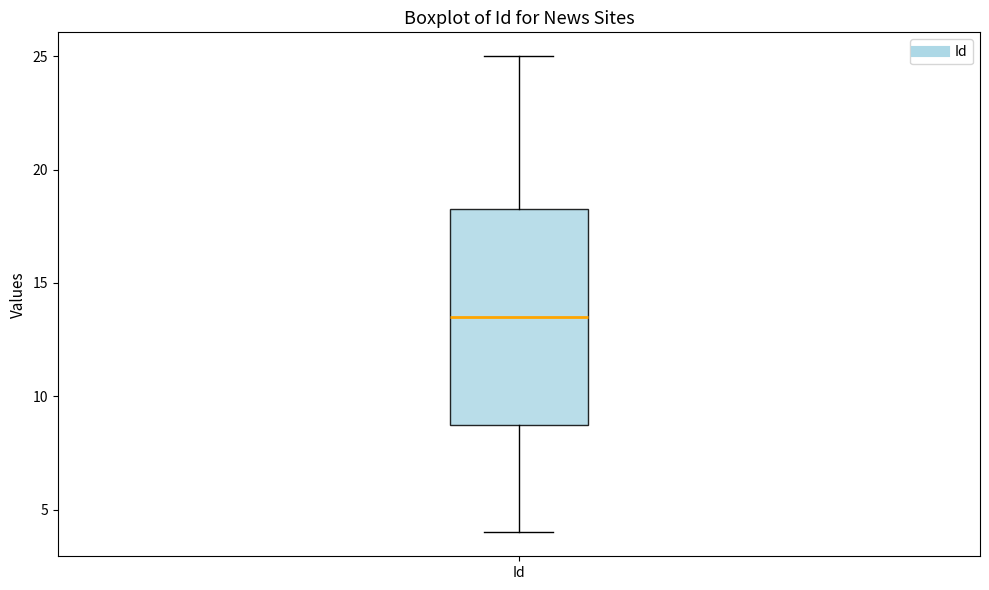

Transcribe this box plot: give where the median line is, the range the box spans, and where the two whiskers end, as read against the y-axis. The values are not printed on the chart, so give them approximately, as read against the axis.

median 13.5, box 9.0 to 18.5, whiskers 4.0 to 25.0